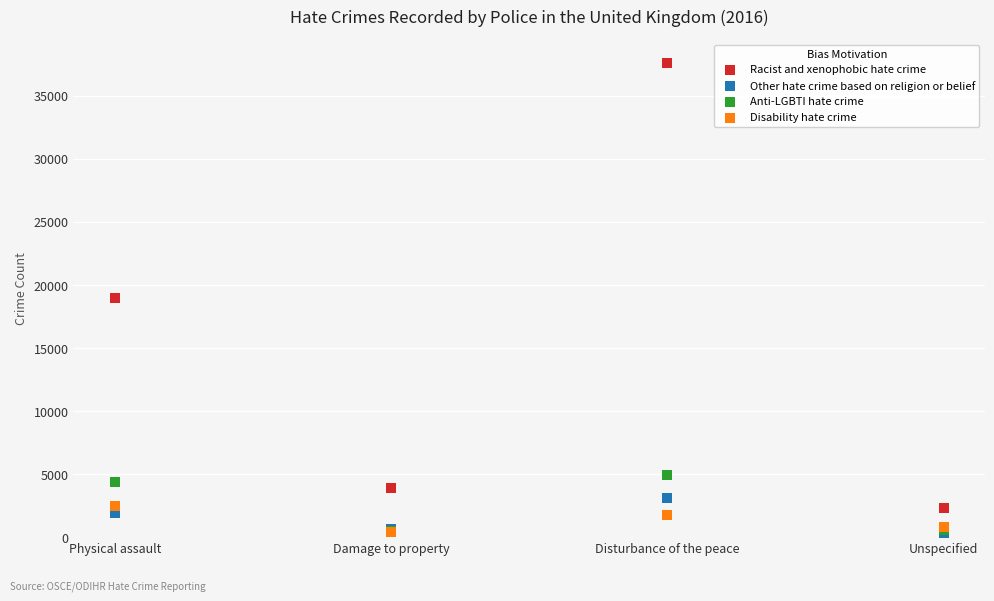

Which series contains the highest Y value?

Racist and xenophobic hate crime